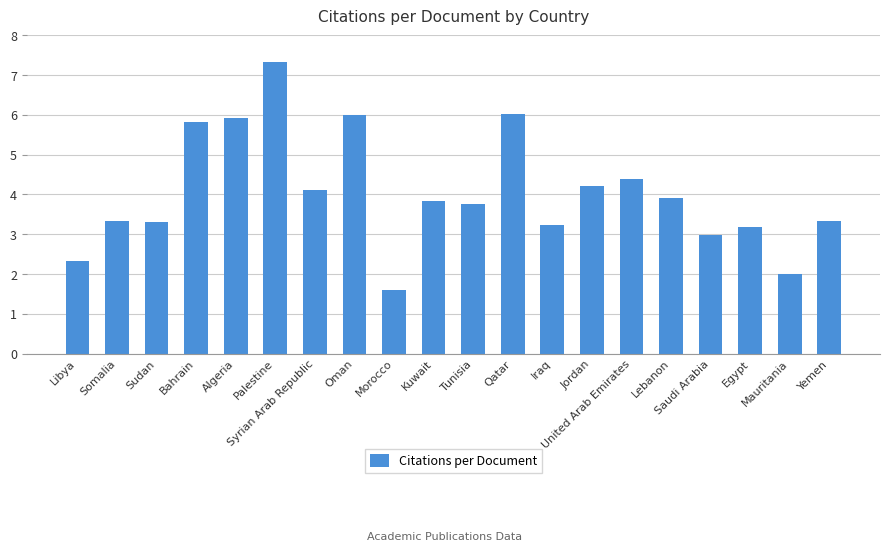

What position from the left is Oman?

8